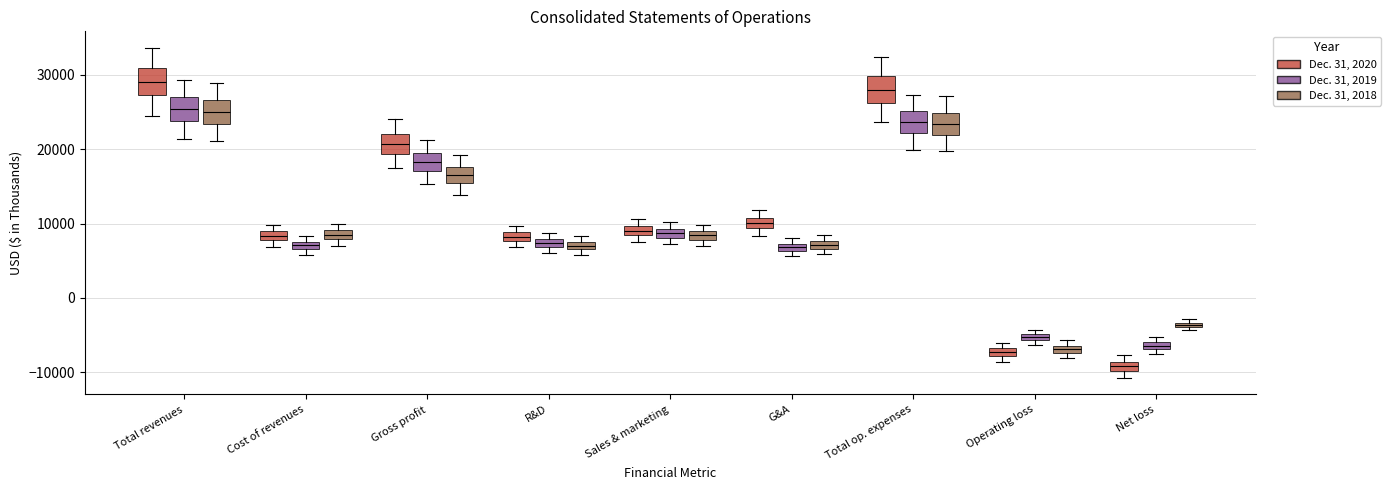

Which box has the lowest median line?

Net loss (Dec. 31, 2020)